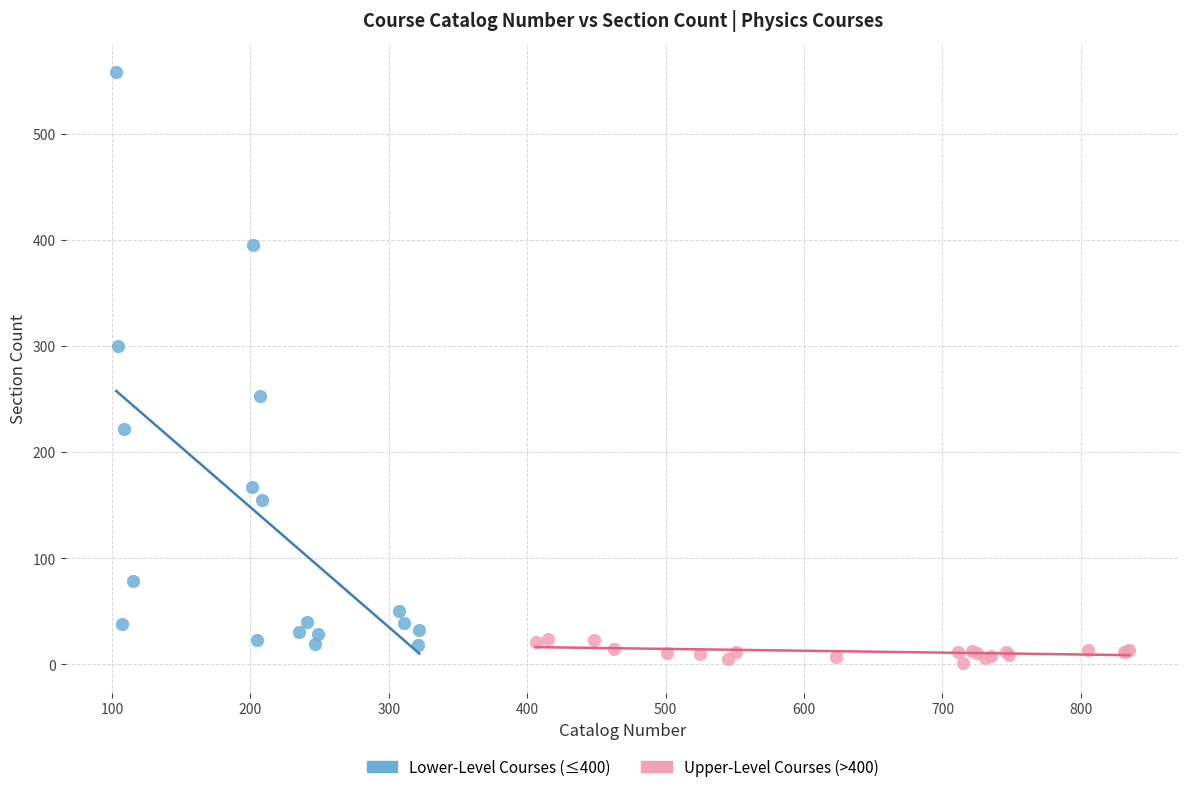

Which series contains the highest Y value?

Lower-Level Courses (≤400)